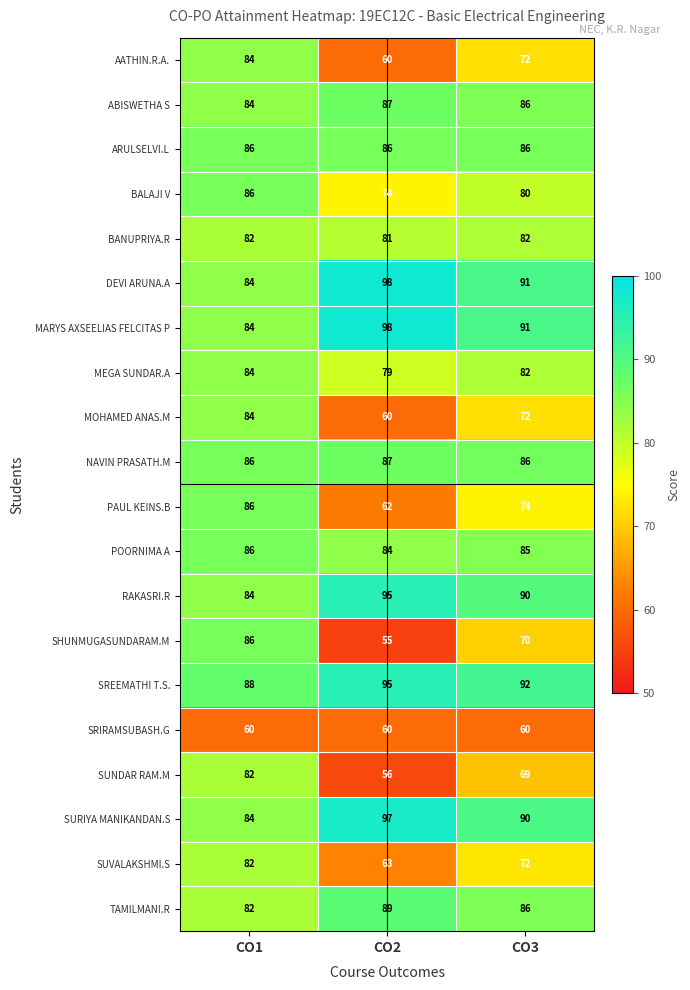

Which series has the widest spread of values?

SHUNMUGASUNDARAM.M